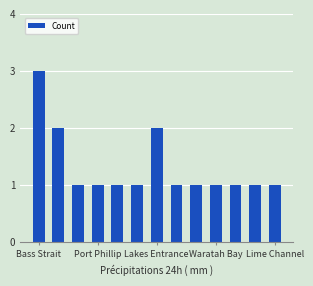

What is the sum of all values?

17